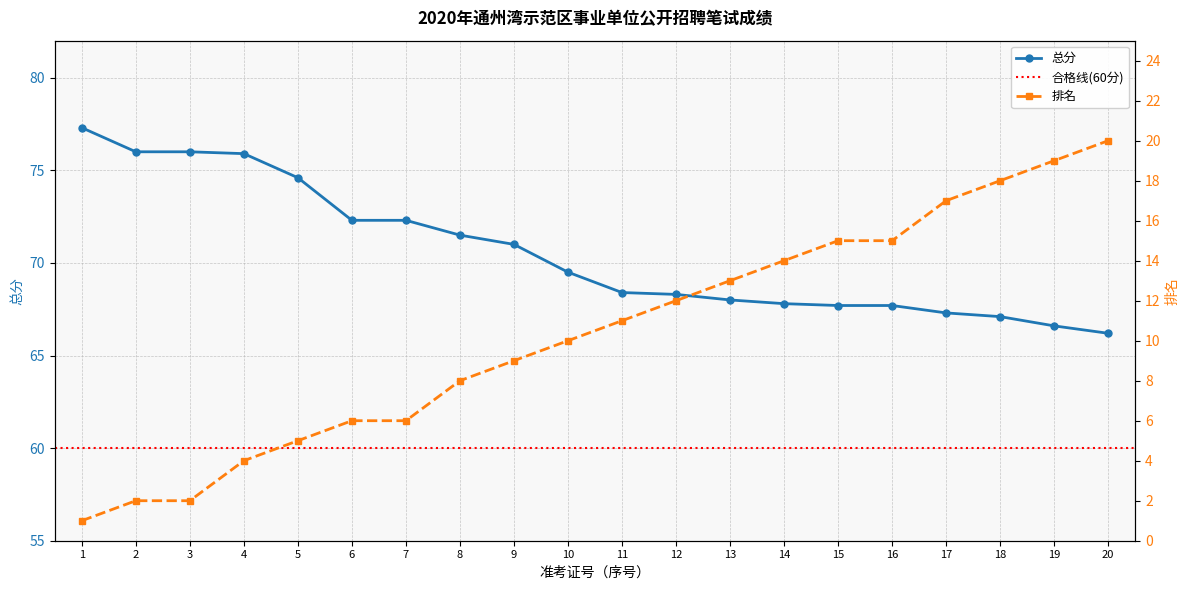

True or false: 排名 and 总分 intersect in this chart.

False